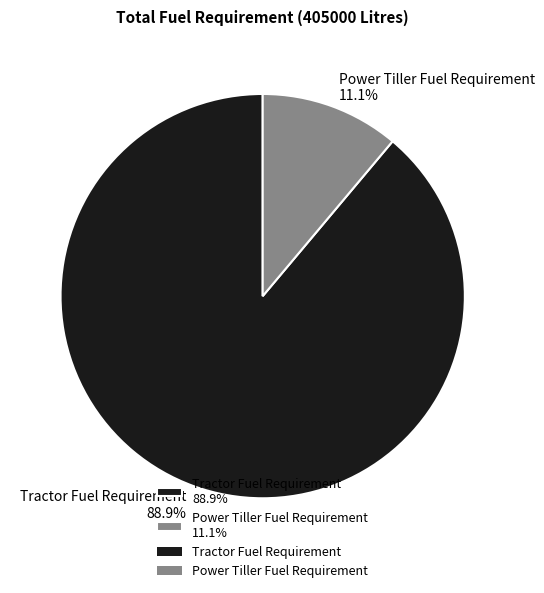

Approximately how many times larger is the value at Power Tiller Fuel Requirement compared to Tractor Fuel Requirement?

0.1